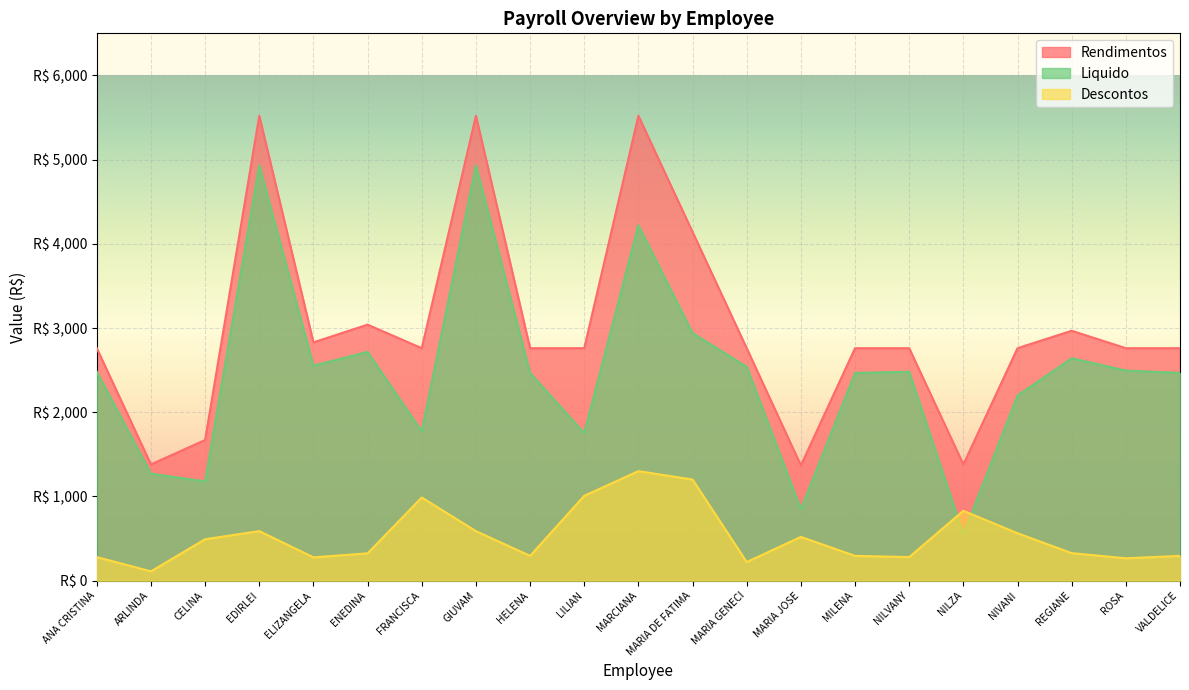

The Descontos series shows 557.8 at ENEDINA. True or false?

False